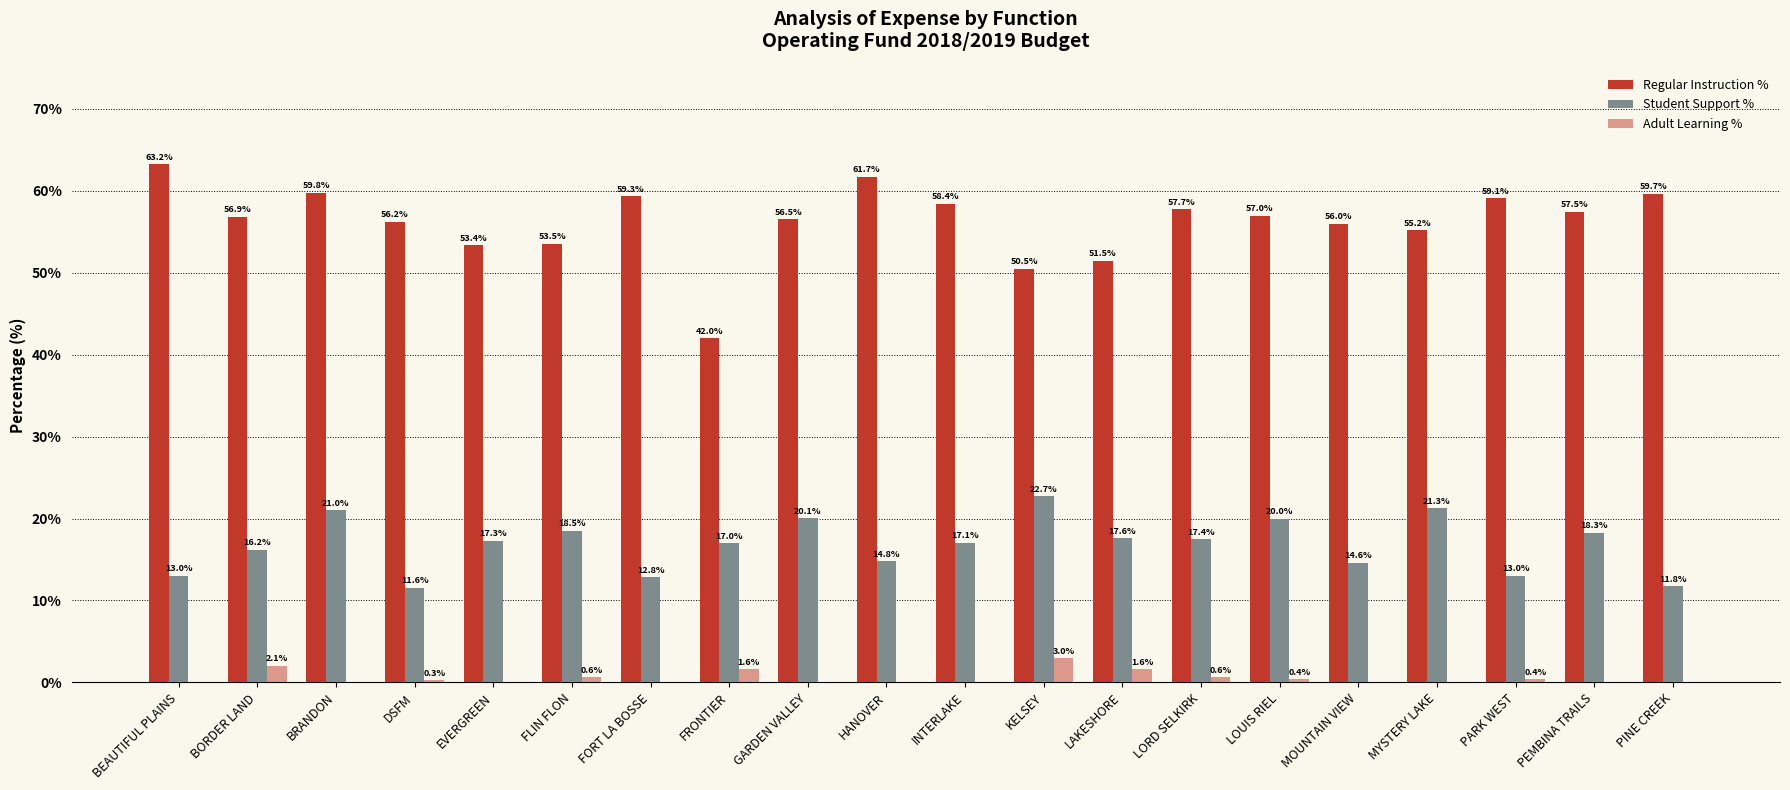

True or false: Adult Learning % has a value of 0.5 at FRONTIER.

False